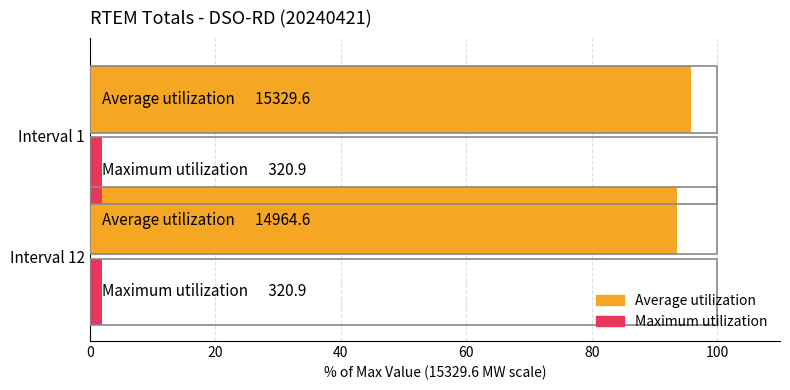

What is the sum of all Average utilization values?

189.3